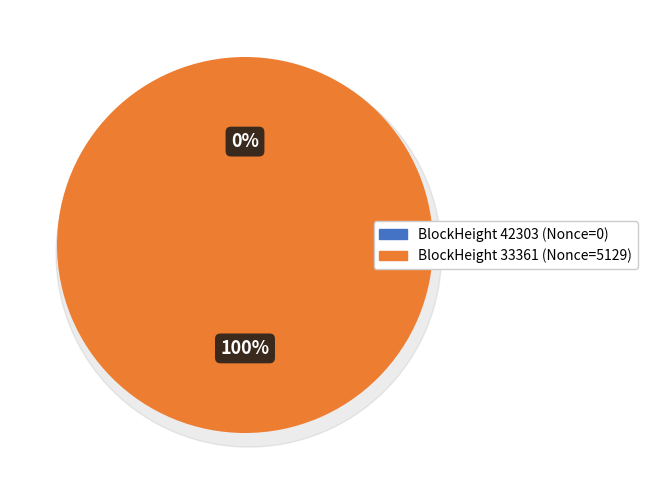

The 42303 slice represents 9% of the pie. True or false?

False